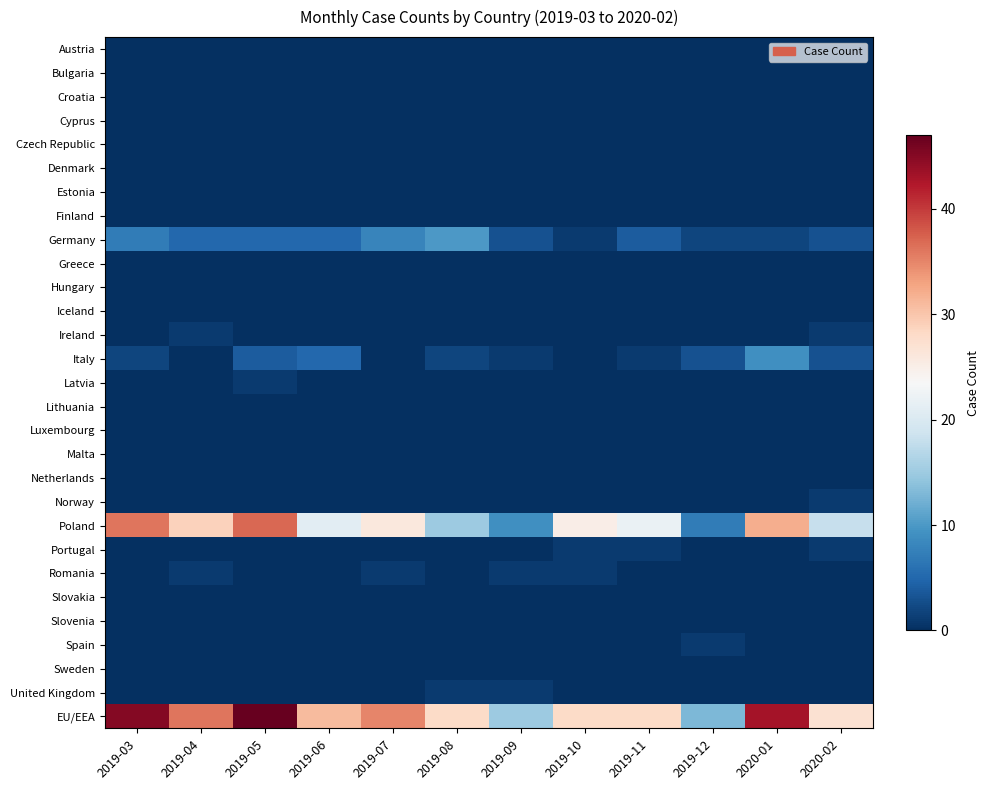

What is the spread (max minus min) of values at 2019-03?

45